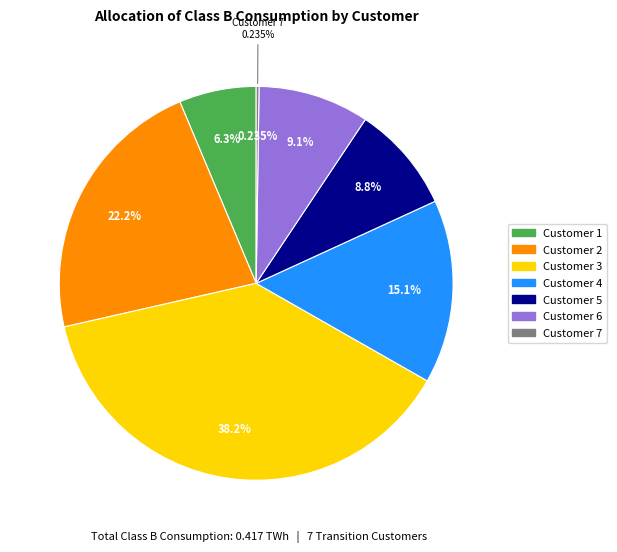

The Customer 5 slice represents 9% of the pie. True or false?

True